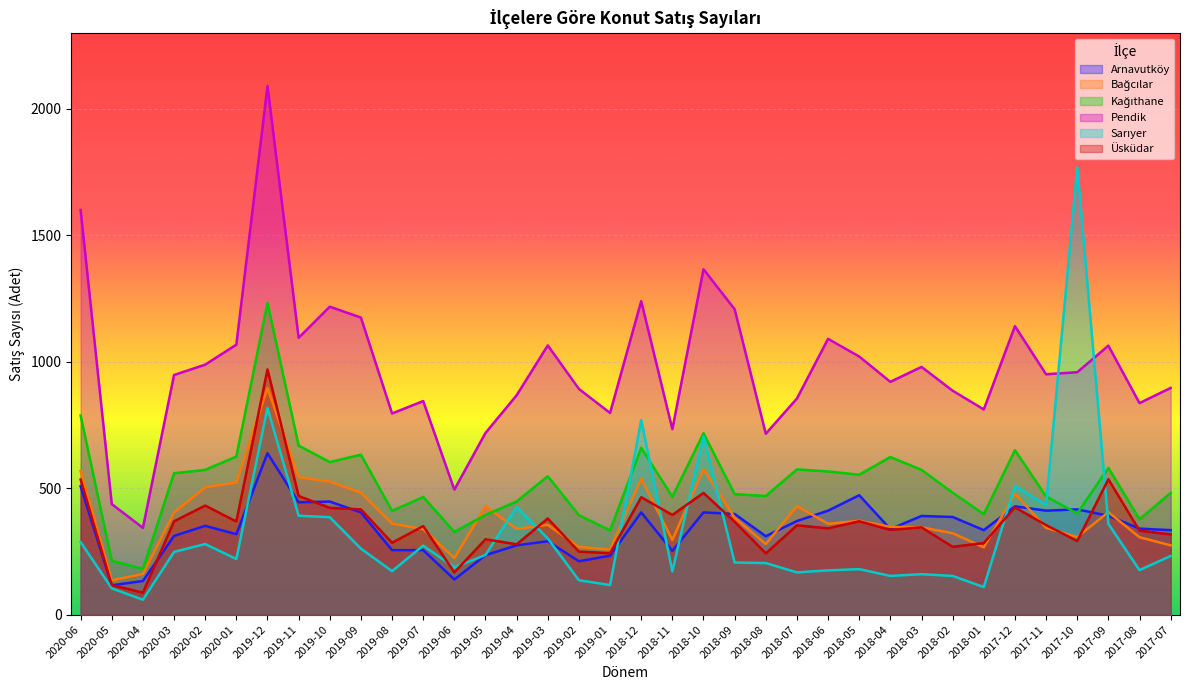

What is the highest value of the Pendik series?

2089